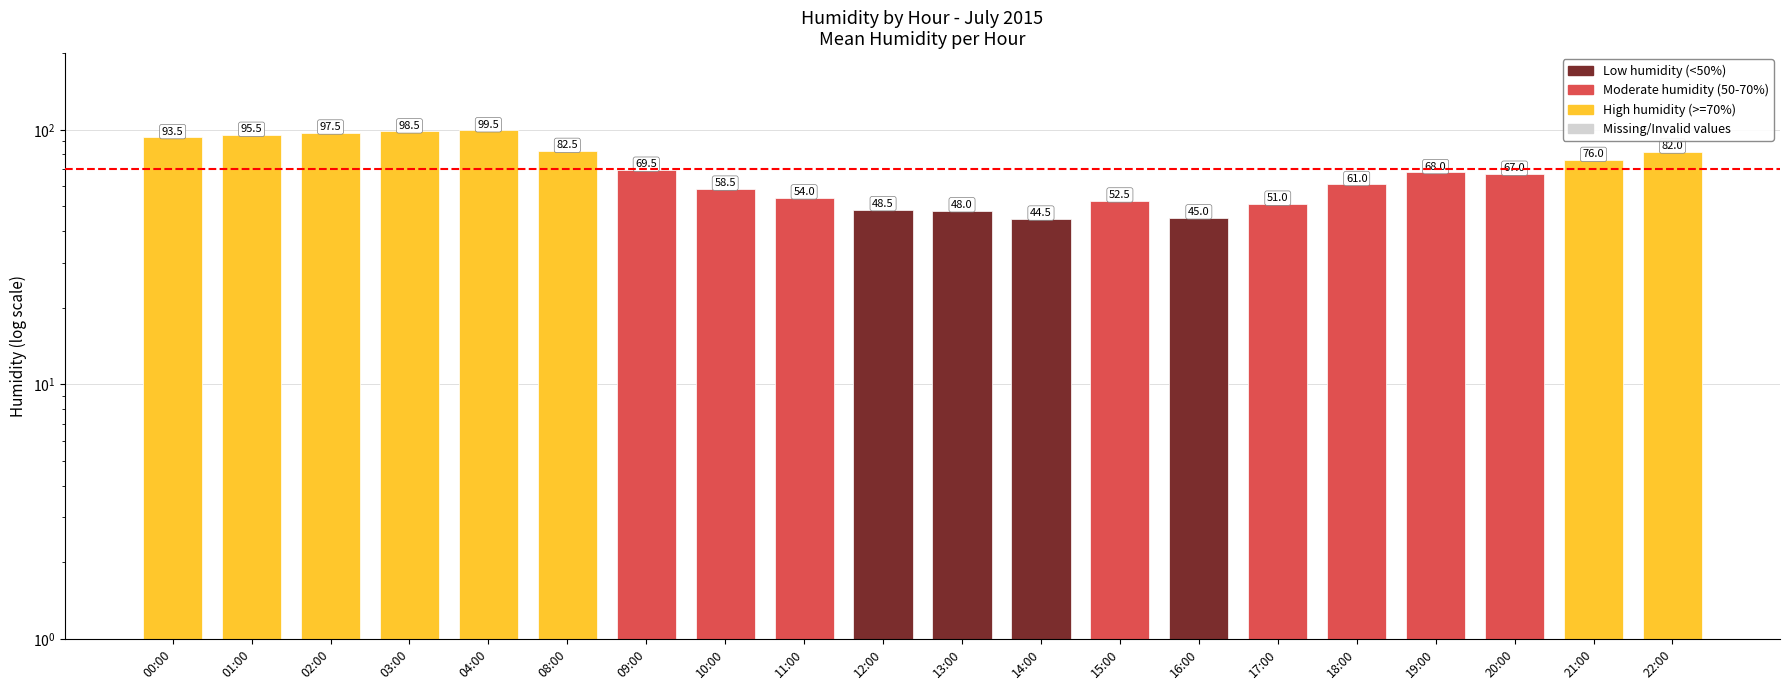

What is the change in value from 16:00 to 18:00?

+16.0